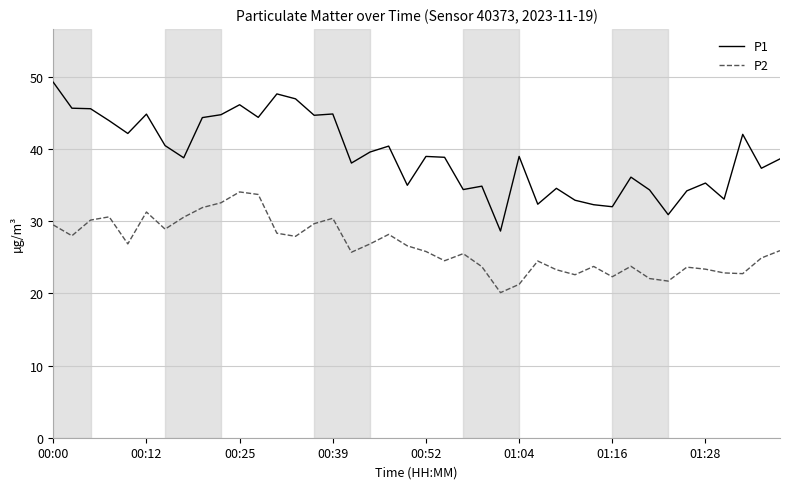

True or false: P1 and P2 intersect in this chart.

False